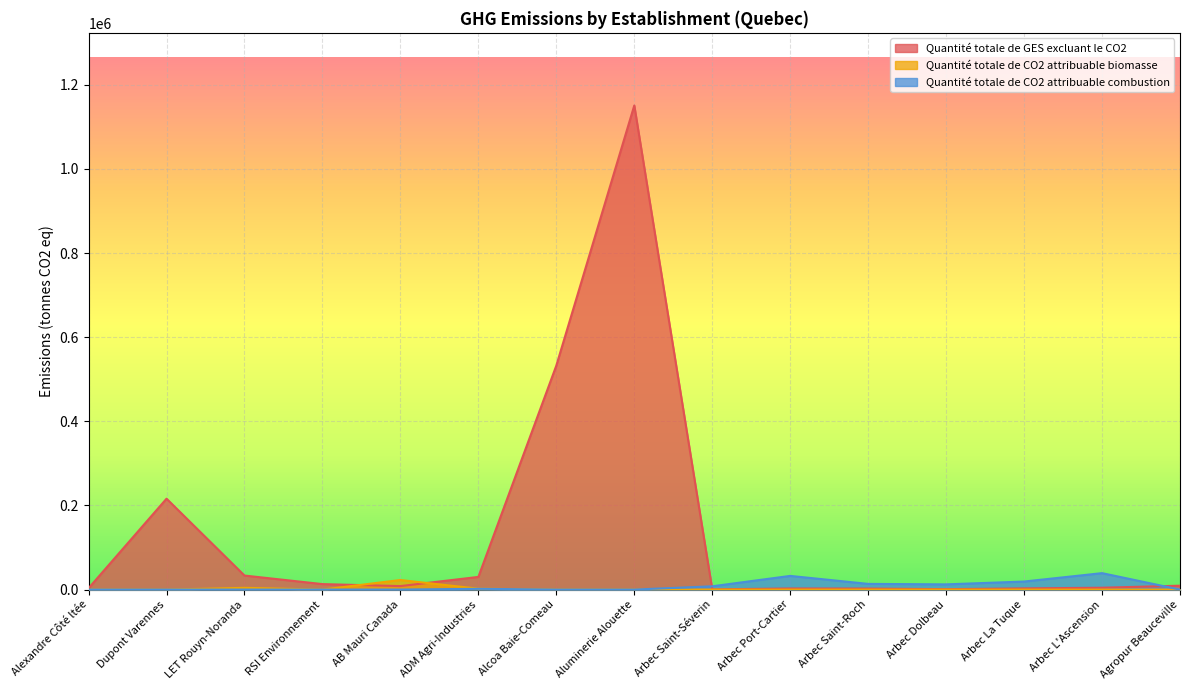

Reading left to right, transcribe all the data shown in this chart.

Quantité totale de GES excluant le CO2: Alexandre Côté ltée=3340	Dupont Varennes=216059	LET Rouyn-Noranda=33342	RSI Environnement=13024	AB Mauri Canada=8301	ADM Agri-Industries=30108	Alcoa Baie-Comeau=532514	Aluminerie Alouette=1150745	Arbec Saint-Séverin=556	Arbec Port-Cartier=2638	Arbec Saint-Roch=2452	Arbec Dolbeau=1010	Arbec La Tuque=2825	Arbec L'Ascension=4387	Agropur Beauceville=9252
Quantité totale de CO2 attribuable biomasse: Alexandre Côté ltée=0	Dupont Varennes=0	LET Rouyn-Noranda=4187	RSI Environnement=0	AB Mauri Canada=22741	ADM Agri-Industries=2134	Alcoa Baie-Comeau=0	Aluminerie Alouette=0	Arbec Saint-Séverin=0	Arbec Port-Cartier=0	Arbec Saint-Roch=0	Arbec Dolbeau=0	Arbec La Tuque=0	Arbec L'Ascension=0	Agropur Beauceville=0
Quantité totale de CO2 attribuable combustion: Alexandre Côté ltée=0	Dupont Varennes=0	LET Rouyn-Noranda=0	RSI Environnement=0	AB Mauri Canada=0	ADM Agri-Industries=1882	Alcoa Baie-Comeau=0	Aluminerie Alouette=0	Arbec Saint-Séverin=7835	Arbec Port-Cartier=32505	Arbec Saint-Roch=13529	Arbec Dolbeau=12415	Arbec La Tuque=19106	Arbec L'Ascension=39063	Agropur Beauceville=0